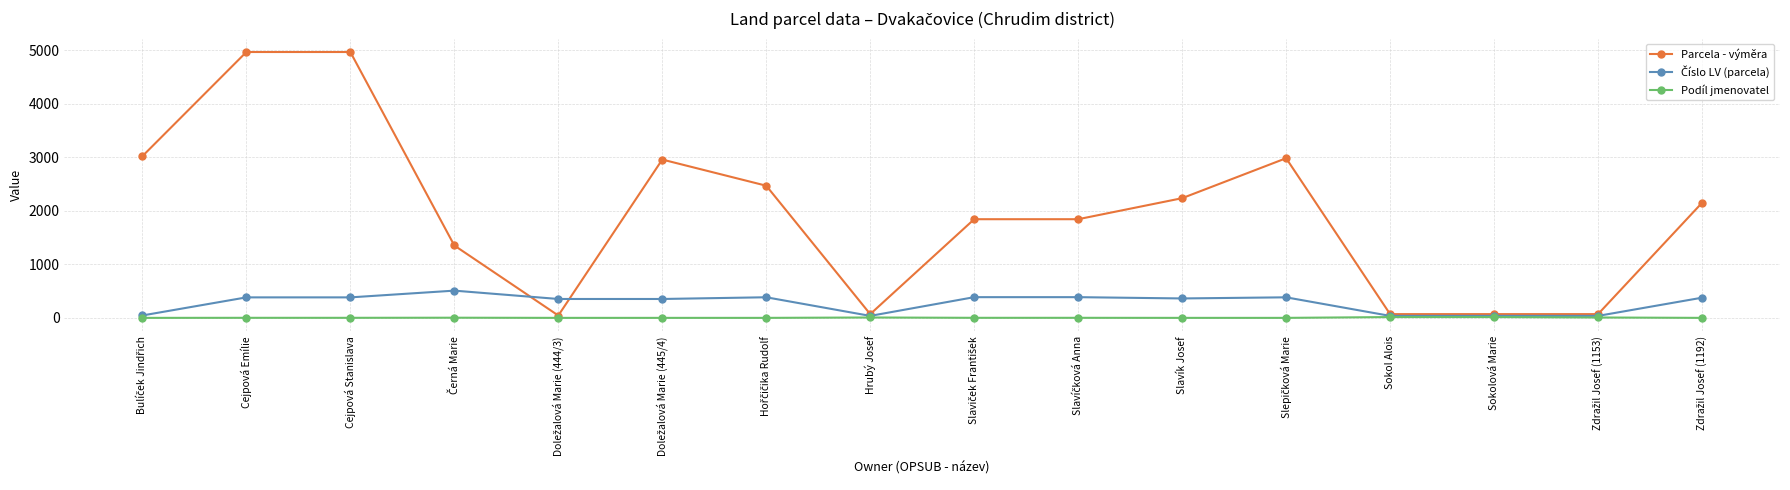

Which series has the largest range (max minus min)?

Parcela - výměra